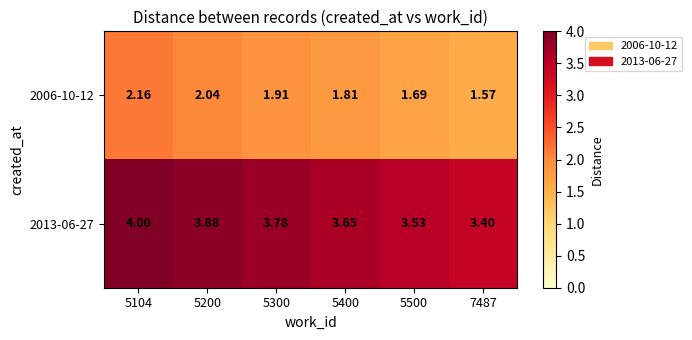

Is the value of 2006-10-12 at 5300 greater than the value of 2013-06-27 at 7487?

No